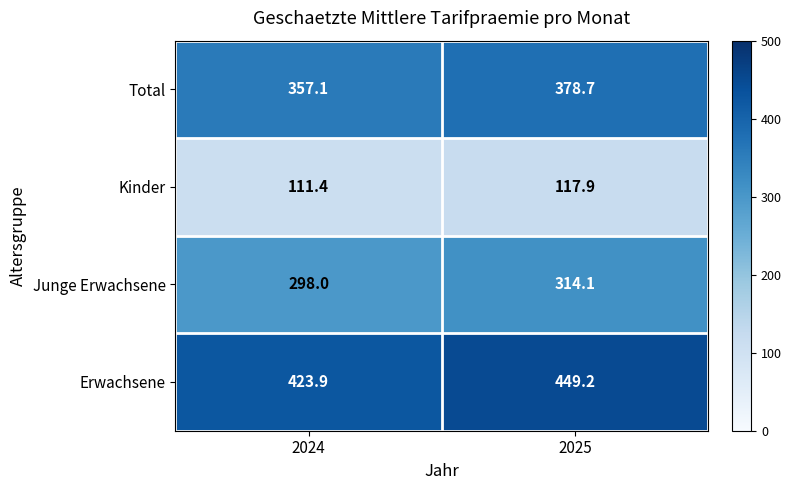

How many values in the Total series are below 378?

1